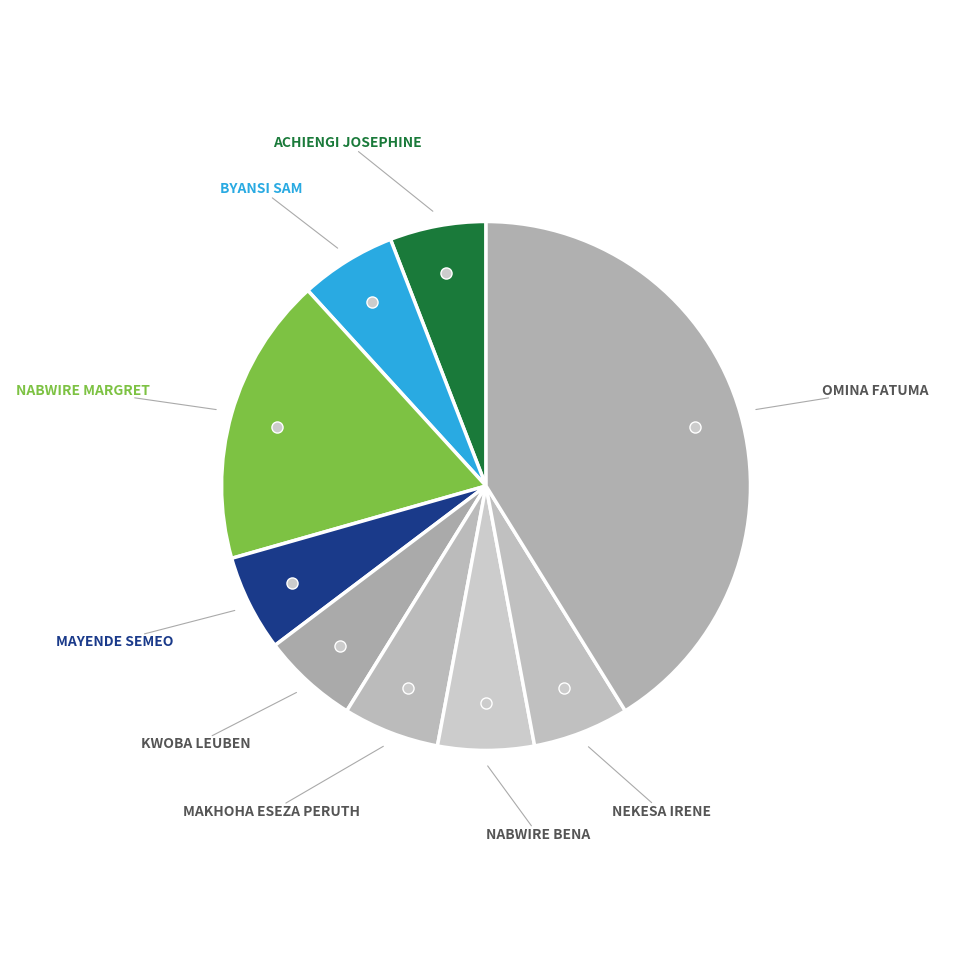

Count the number of slices in the pie.

9